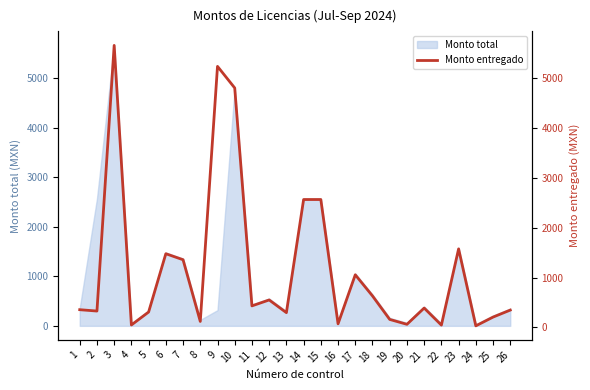

True or false: there are more than 2 points higher than both neighbors.

True